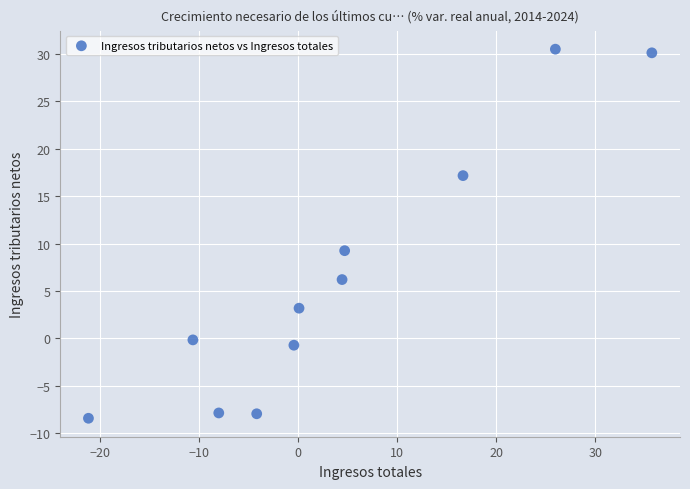

What Y value in the scatter plot is closest to 11?

9.3